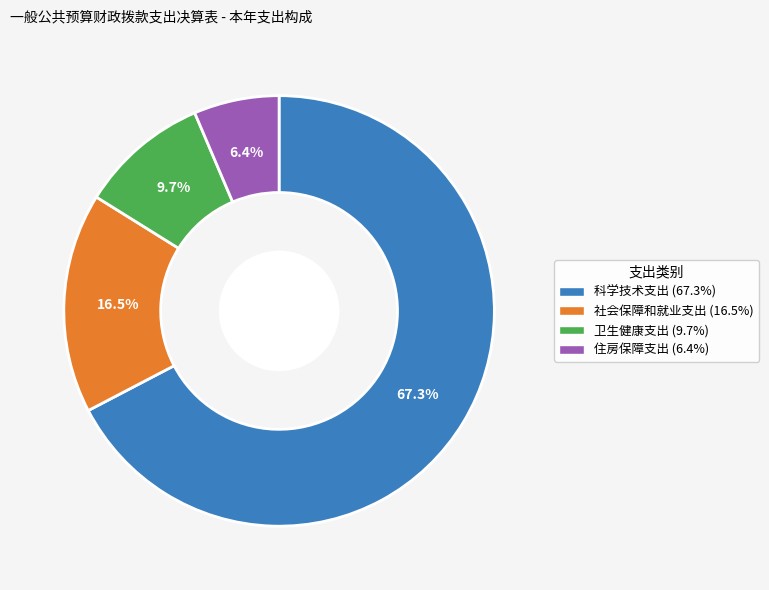

What percentage do 住房保障支出 and 卫生健康支出 together represent?

16.1%